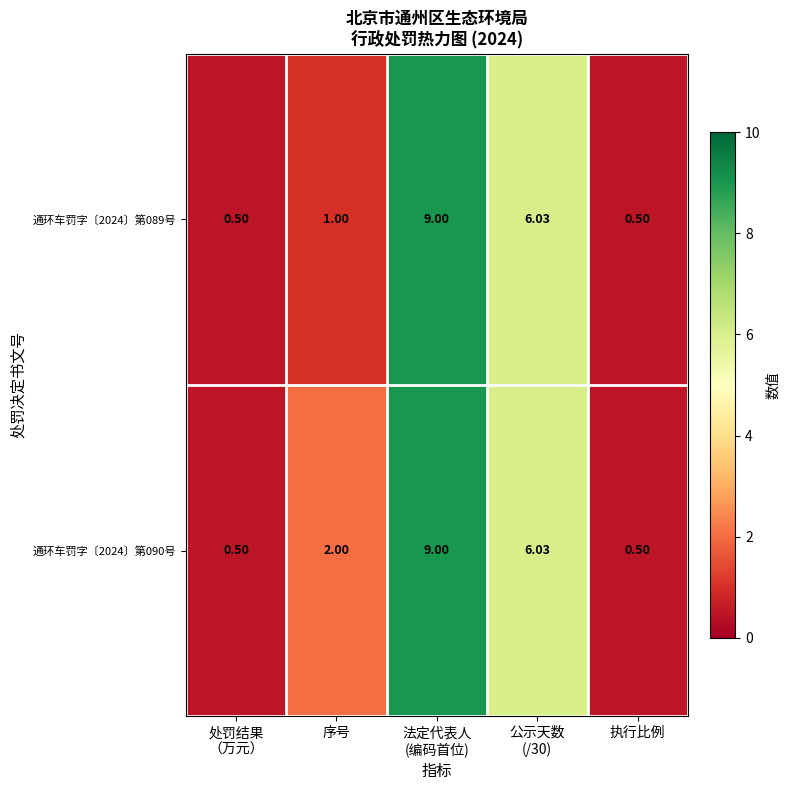

At which label is 通环车罚字〔2024〕第090号 closest to 4?

序号